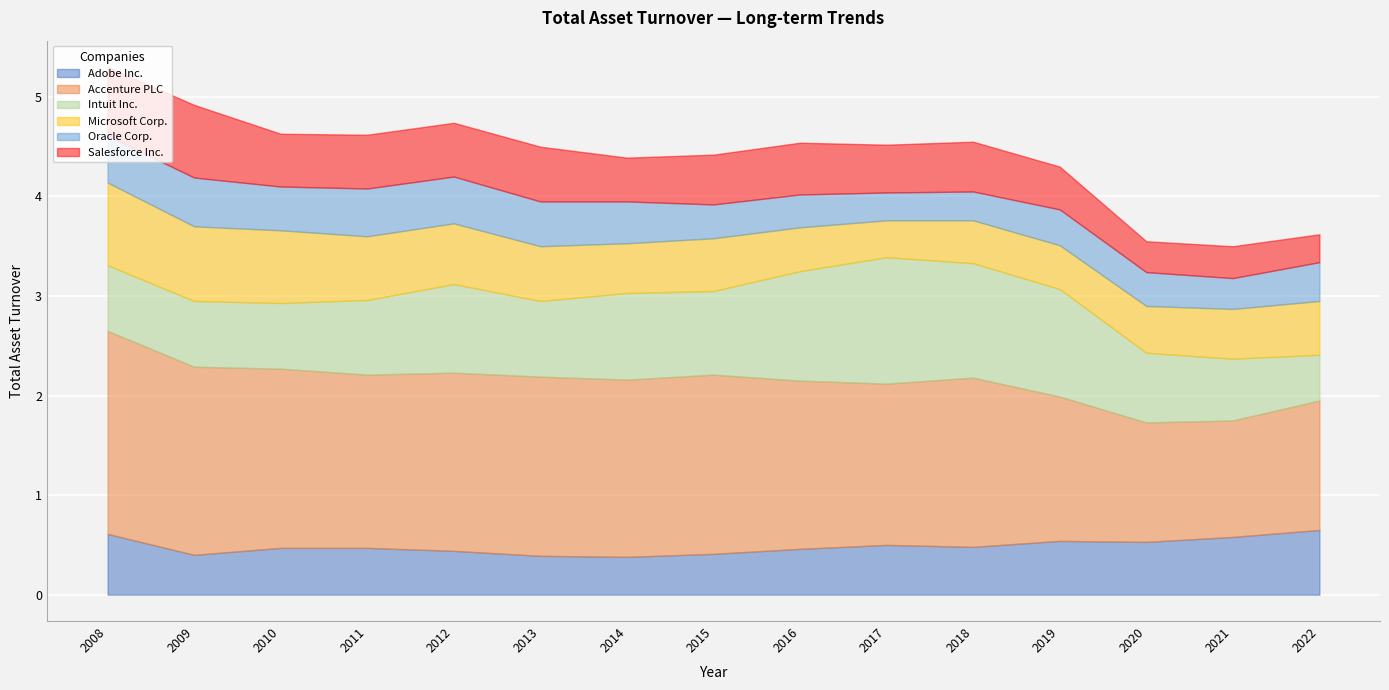

List the series in order of their peak value, lowest first.

Oracle Corp., Adobe Inc., Salesforce Inc., Microsoft Corp., Intuit Inc., Accenture PLC